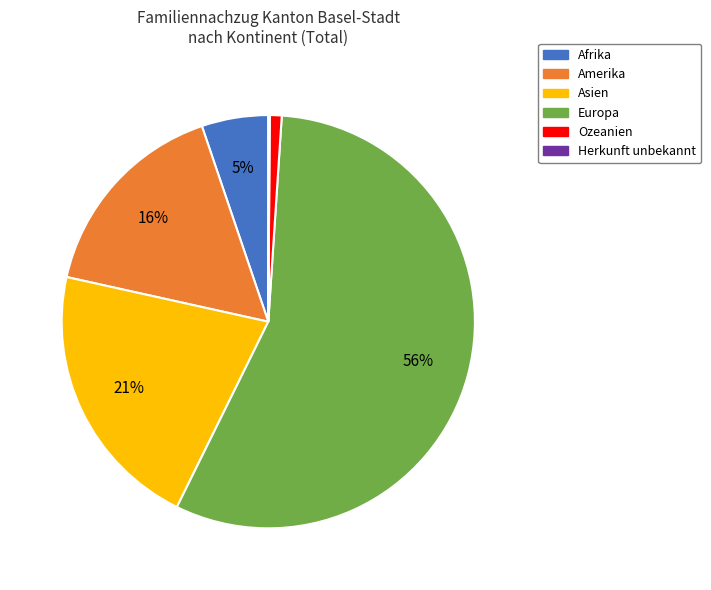

Combined, do Amerika and Afrika account for over 50%?

No